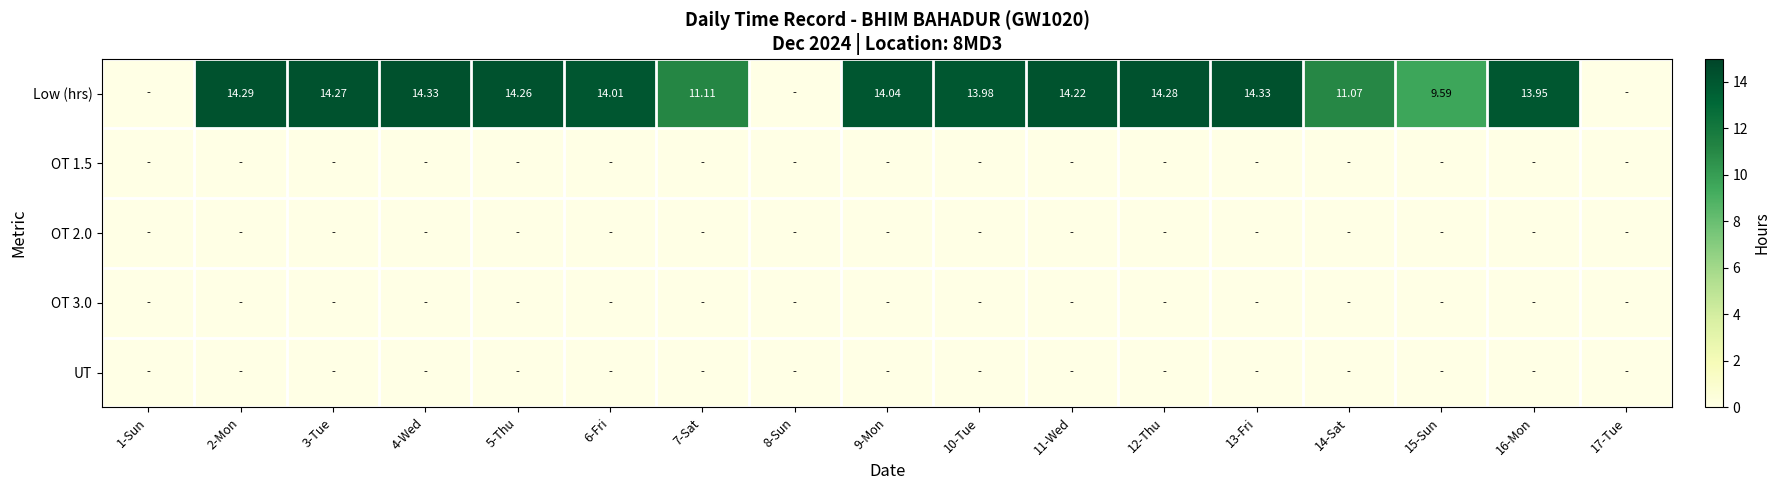

Rank the categories by Low (hrs) value from lowest to highest.

1-Sun, 8-Sun, 17-Tue, 15-Sun, 14-Sat, 7-Sat, 16-Mon, 10-Tue, 6-Fri, 9-Mon, 11-Wed, 5-Thu, 3-Tue, 12-Thu, 2-Mon, 4-Wed, 13-Fri